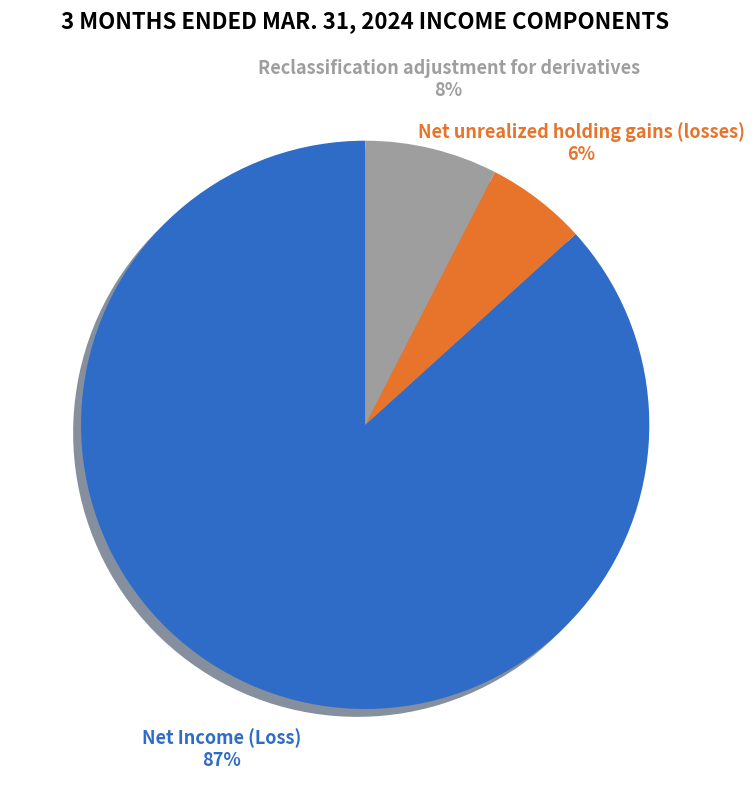

To the nearest percent, what percentage of the pie is Net unrealized holding gains (losses)?

6%